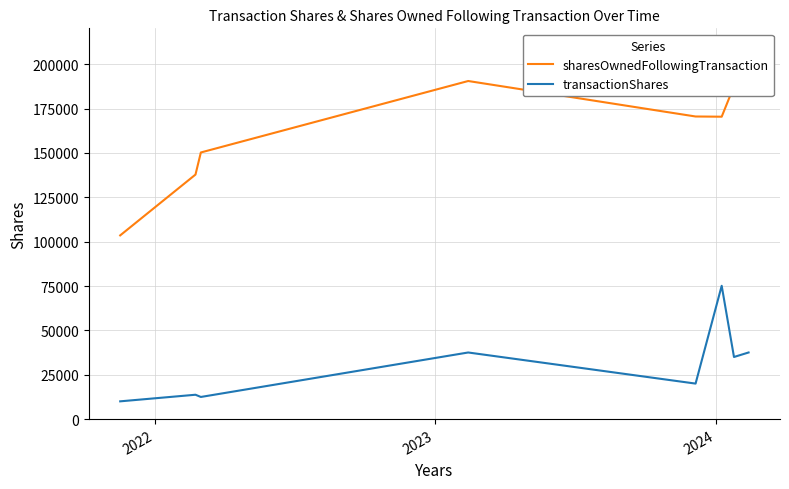

How many values in the transactionShares series are below 35000?

4